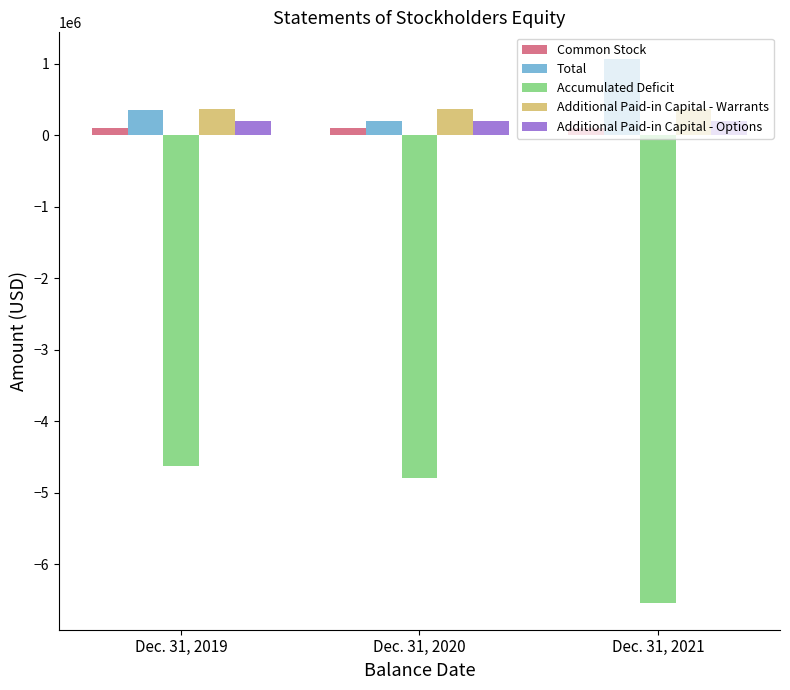

The value of Additional Paid-in Capital - Warrants at Dec. 31, 2021 is 369115. True or false?

True